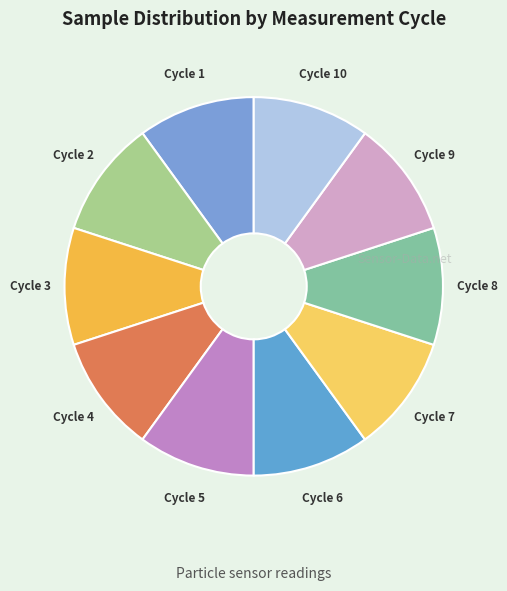

Does Cycle 1 represent more than half of the total?

No